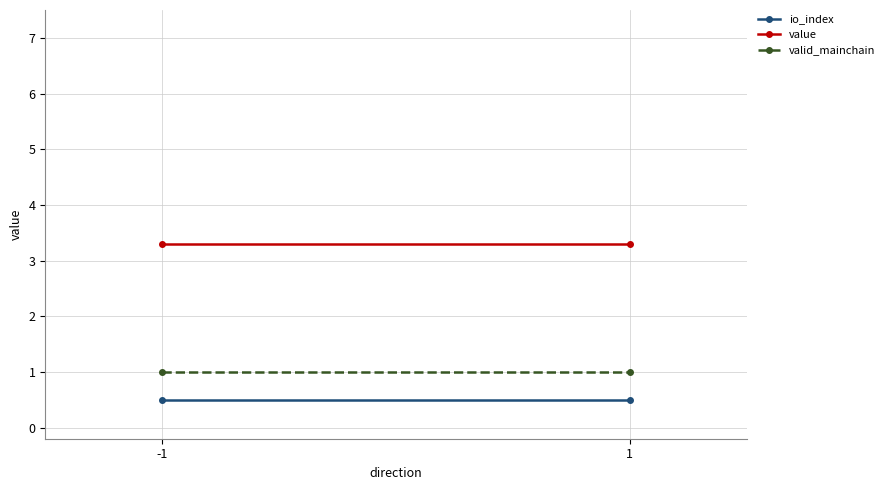

Which category has the highest value in the valid_mainchain series?

-1